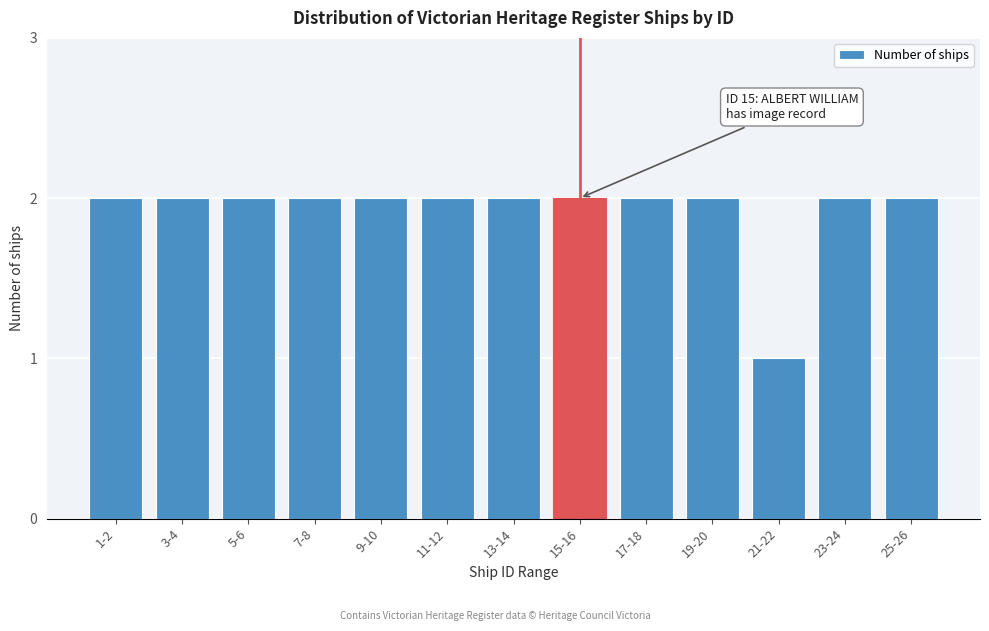

Reading right to left, extract all data points from this chart.

2	2	1	2	2	2	2	2	2	2	2	2	2